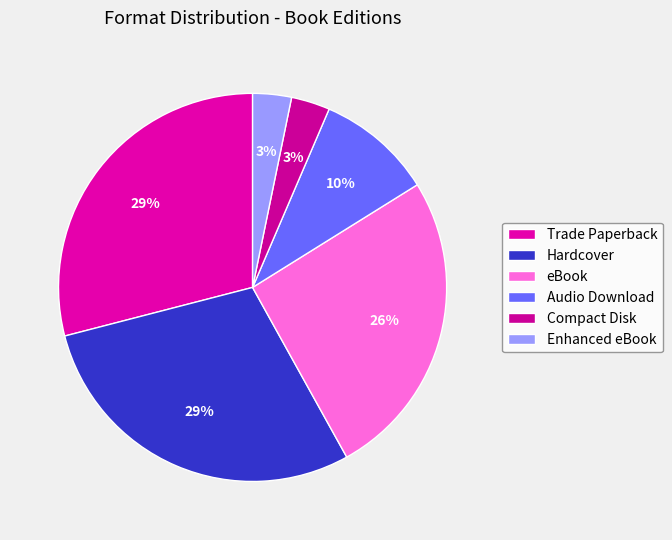

Count the number of slices in the pie.

6